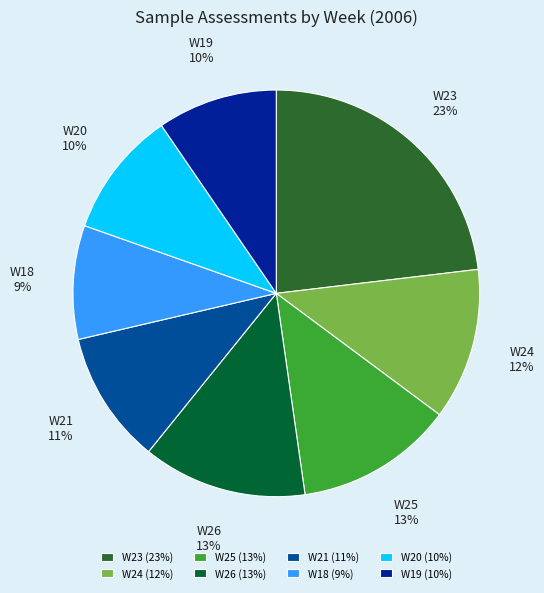

Do W19 and W21 together represent more than half of the pie?

No